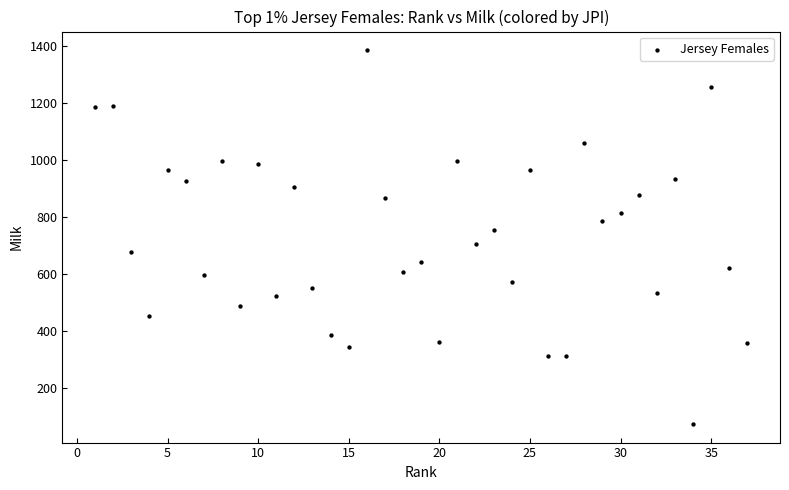

What is the range of X values (max minus min)?

36